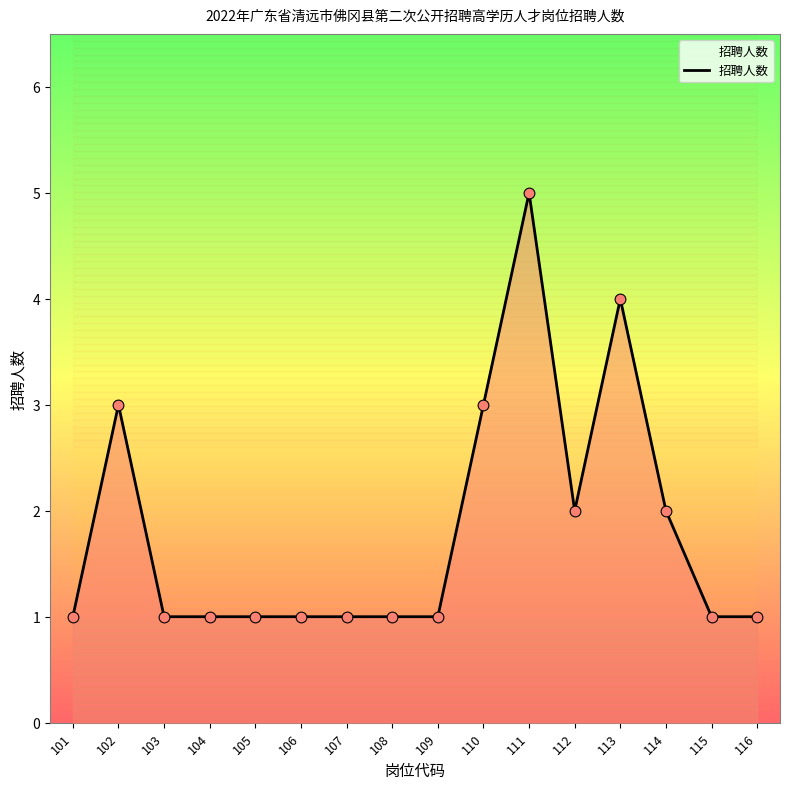

What is the change in value from 105 to 113?

+3